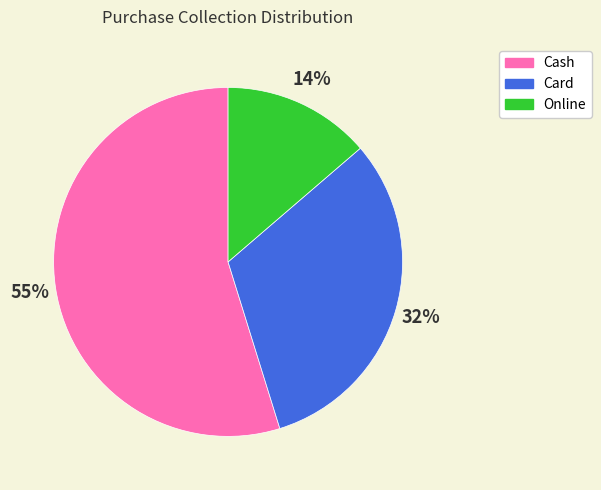

To the nearest percent, what is the difference between the Cash and Online slice percentages?

41%